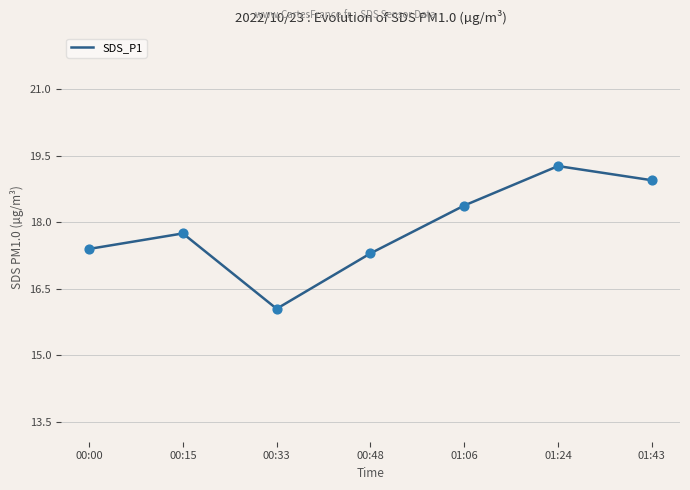

What is the change in value from 01:06 to 01:24?

+0.9